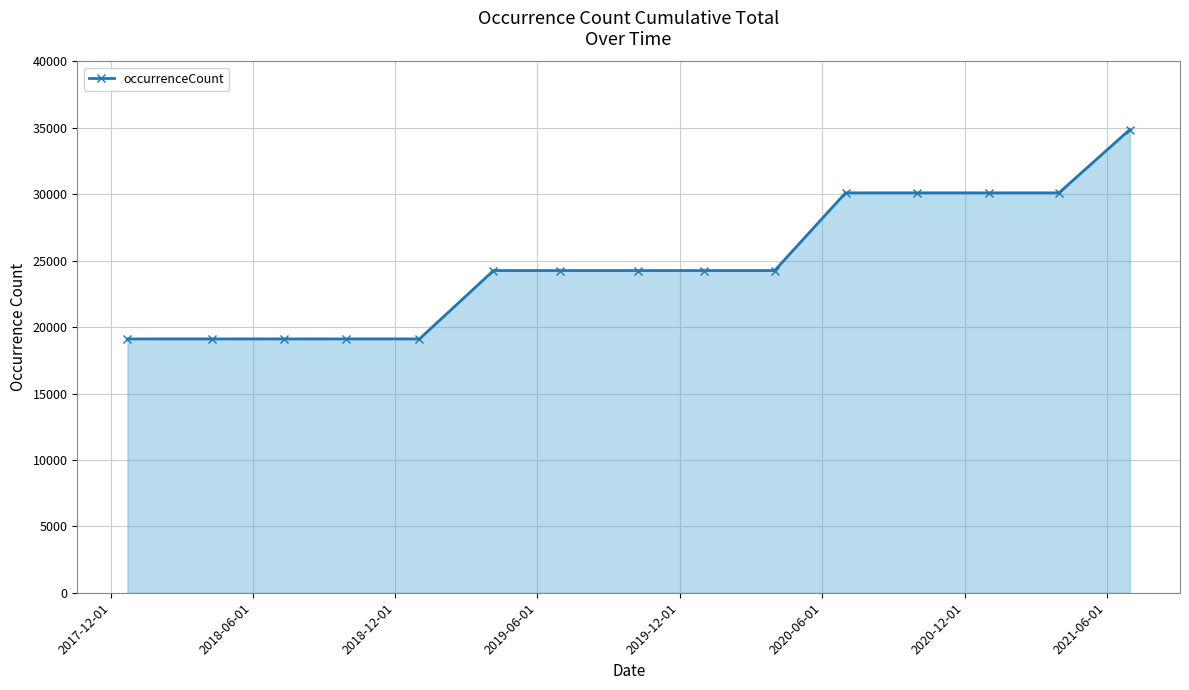

What is the minimum value shown in the chart?

19110